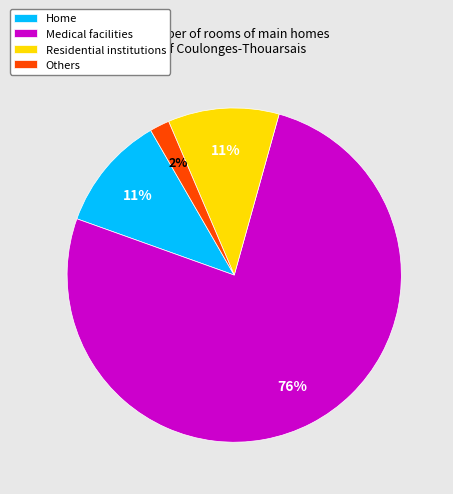

How many slices are in this pie chart?

4